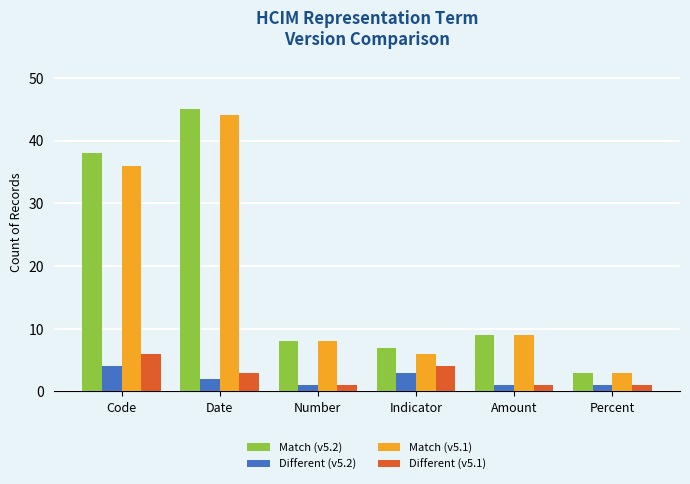

How many Different (v5.2) values are between 1 and 3?

5